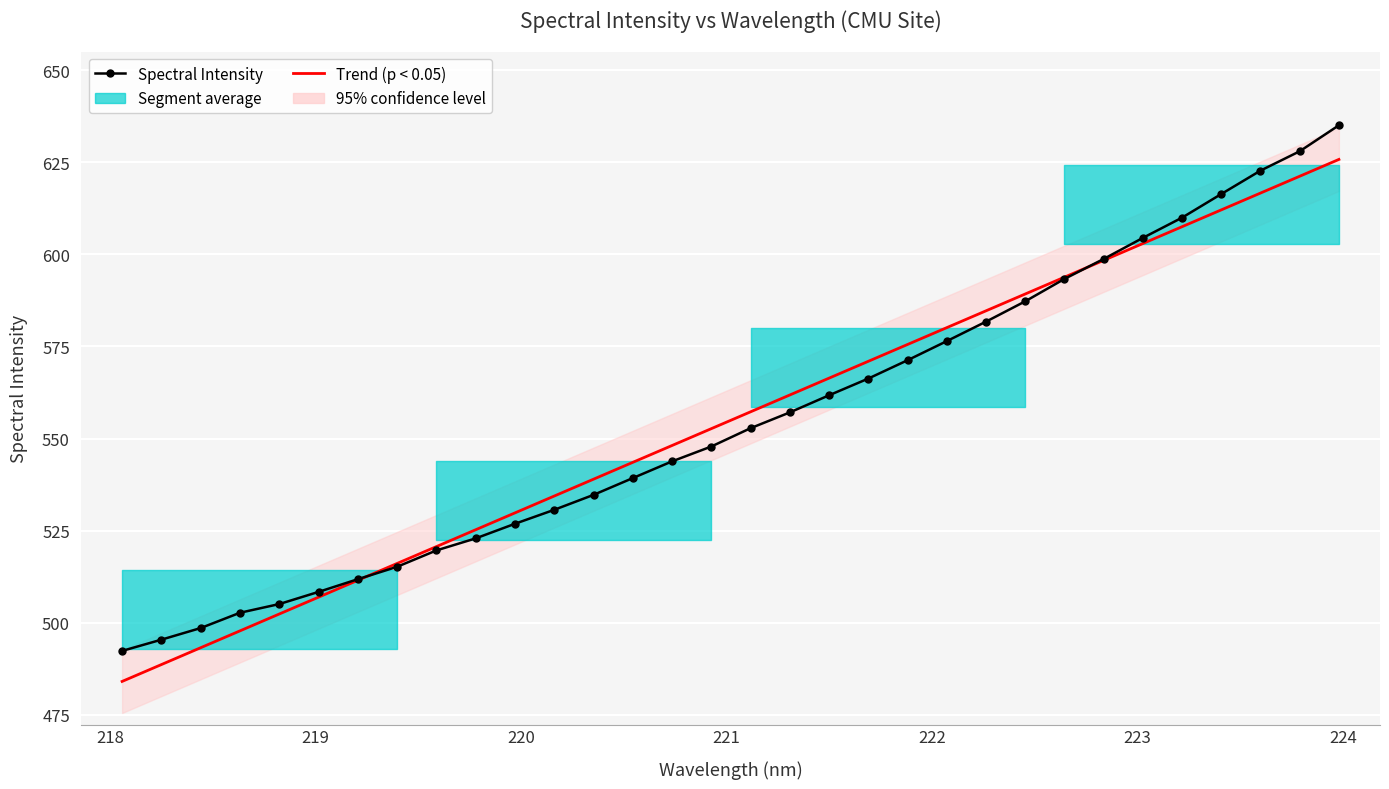

What is the average value of the Trend (p < 0.05) series?

554.9